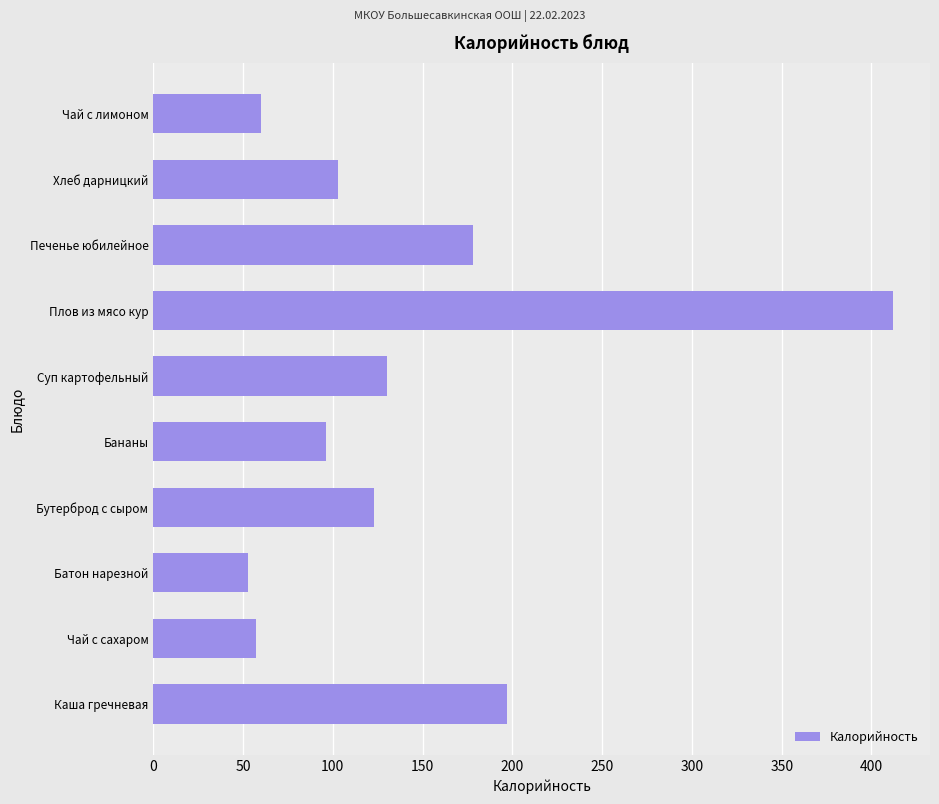

How many data points does each series have?

10